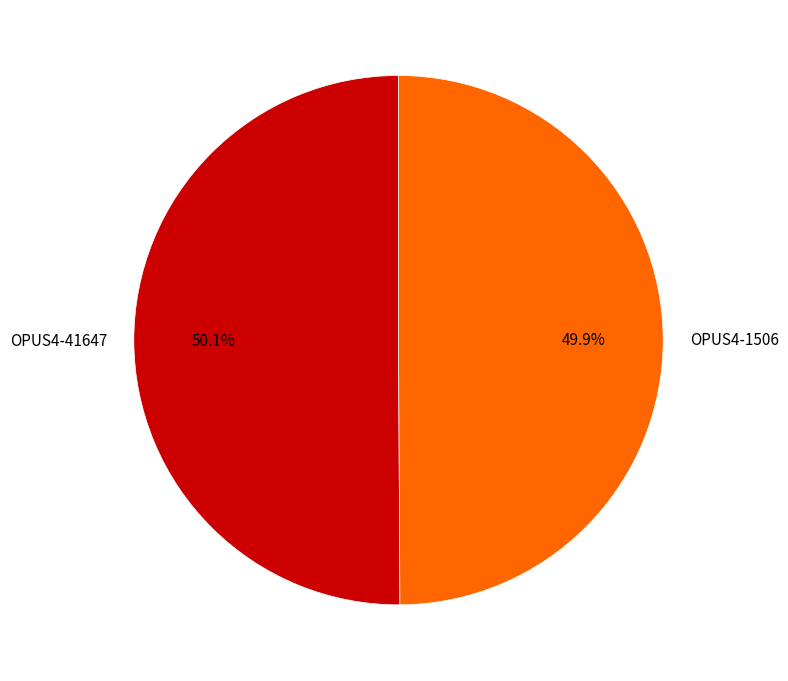

How many segments does this pie chart have?

2